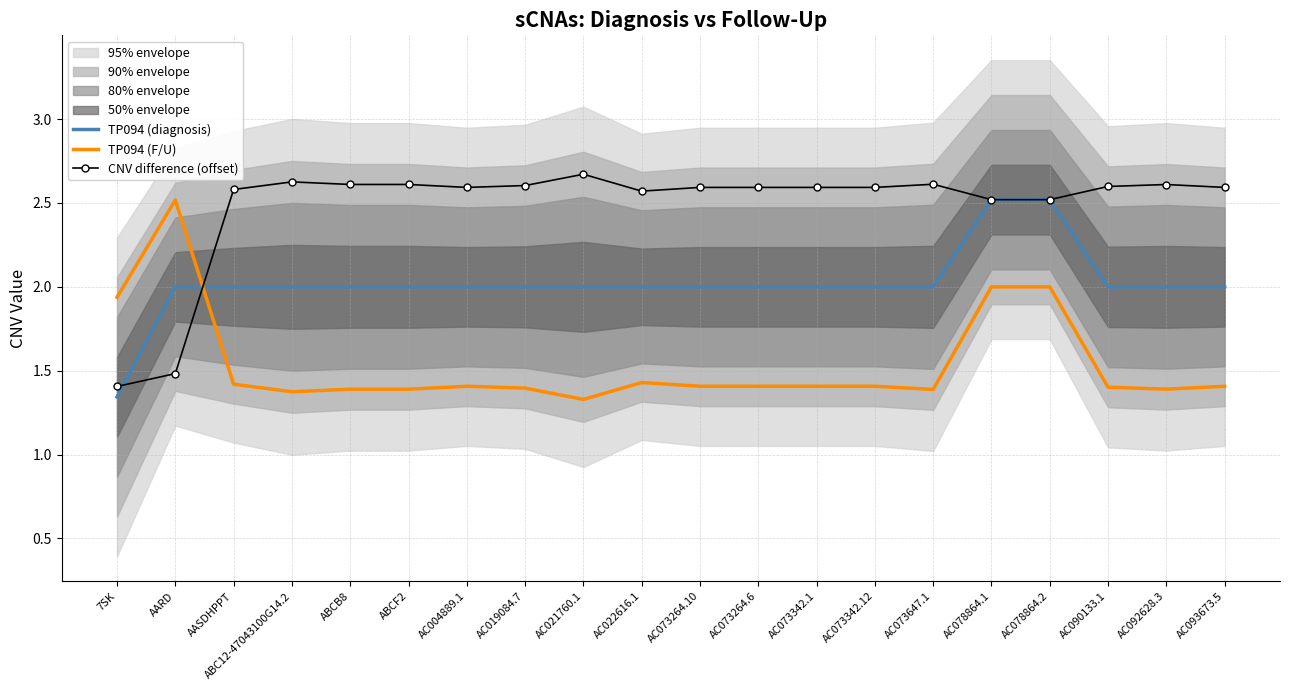

What is the value of the CNV difference (offset) point at the 17th from the left?

2.5